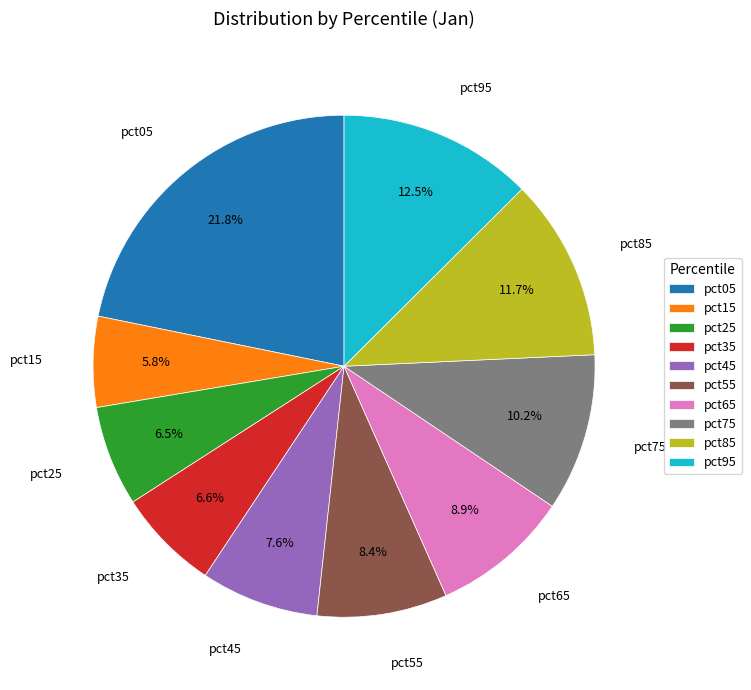

Is there a majority slice in this chart?

No